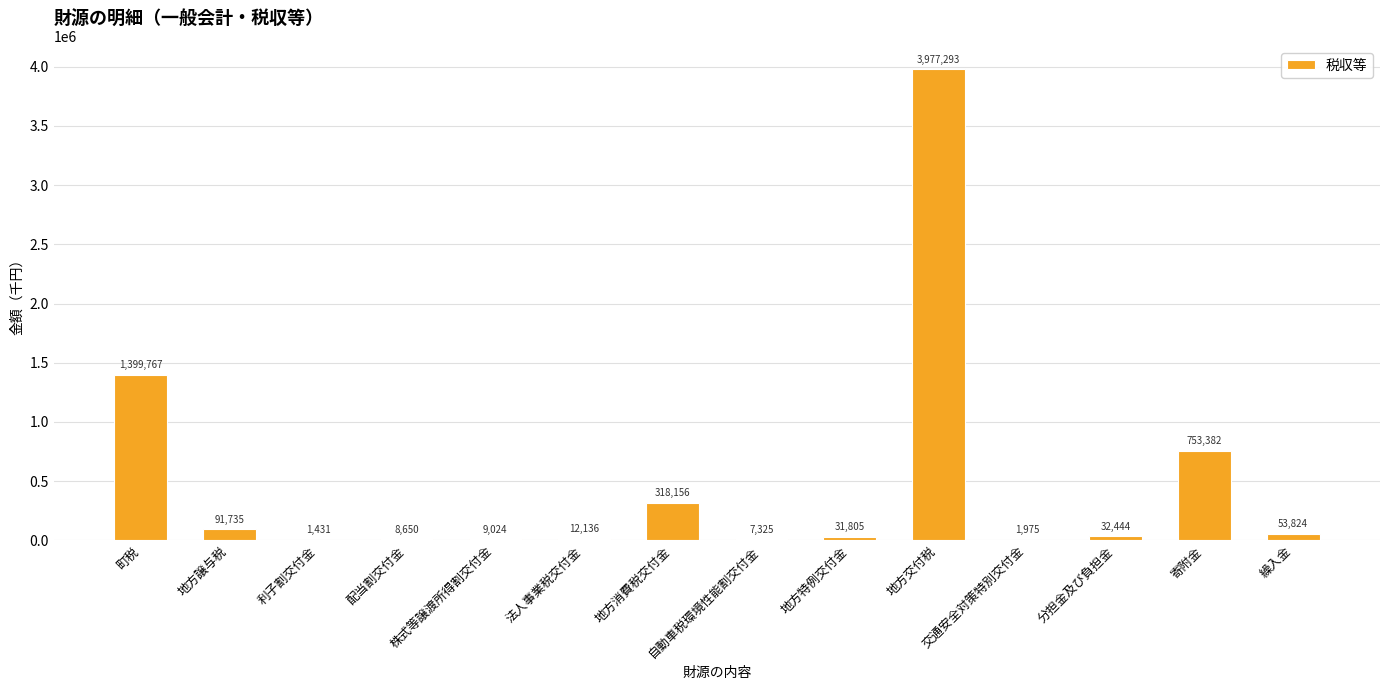

What is the approximate value at 地方消費税交付金?

318156